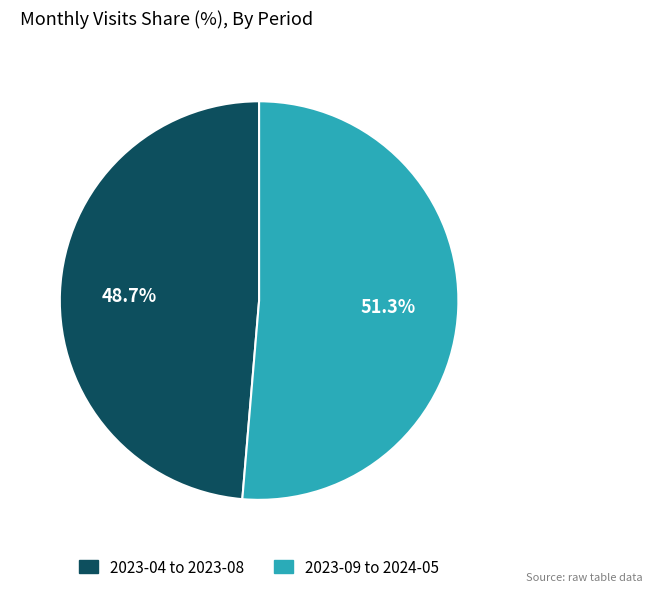

Is there a majority slice in this chart?

Yes